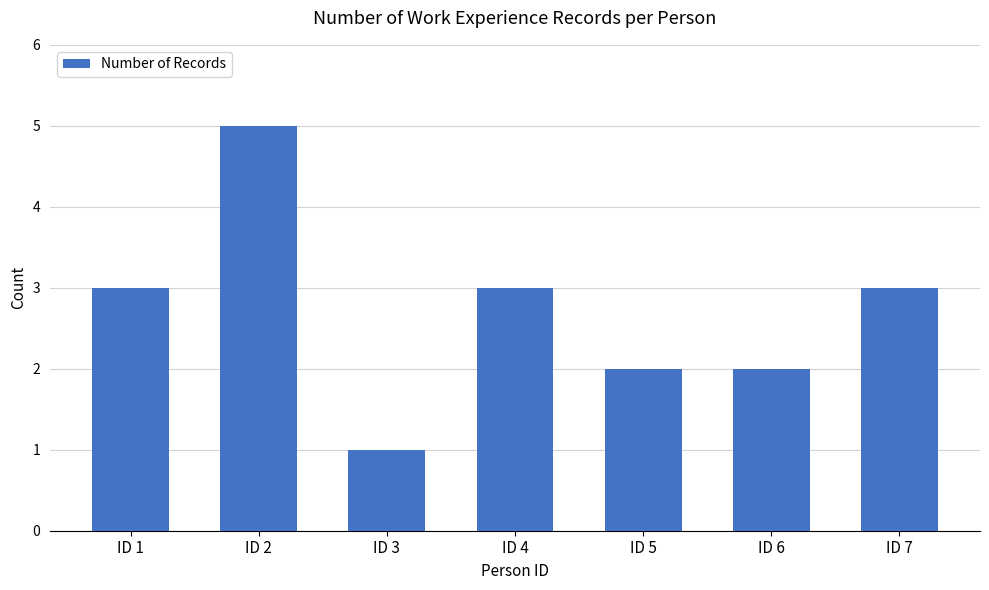

Approximately how many times larger is the value at ID 2 compared to ID 7?

1.7